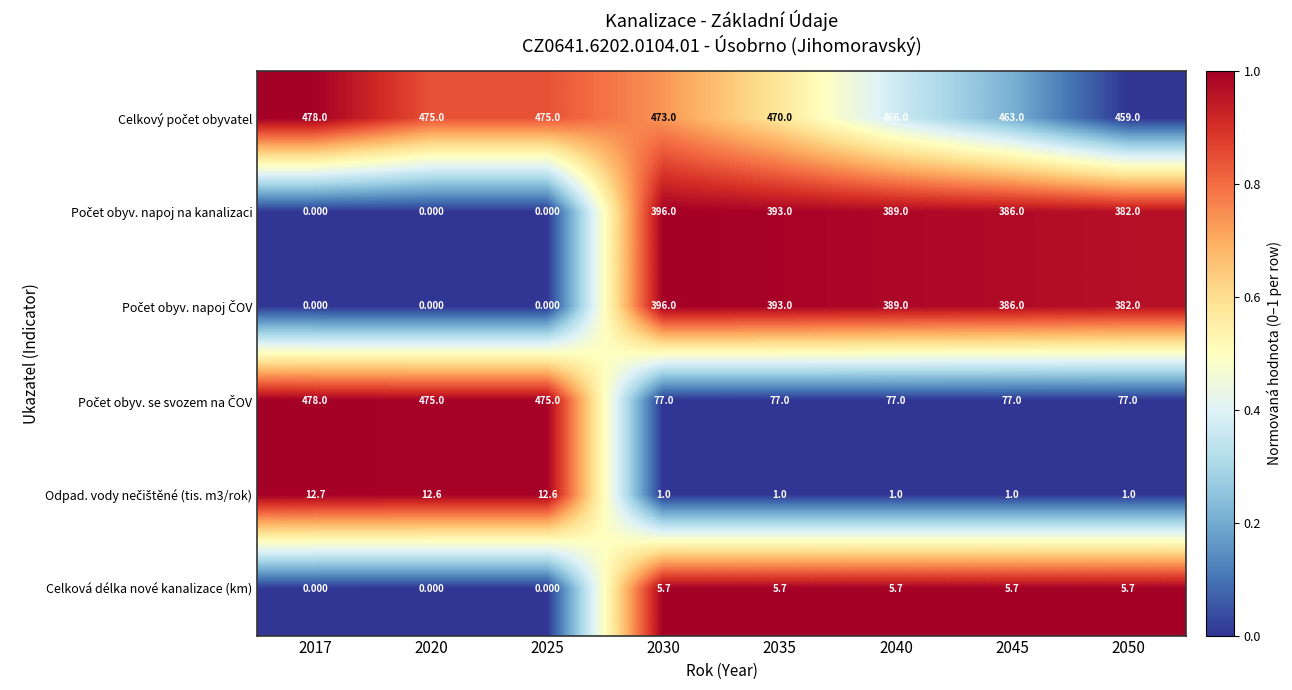

How many data points does each series have?

8